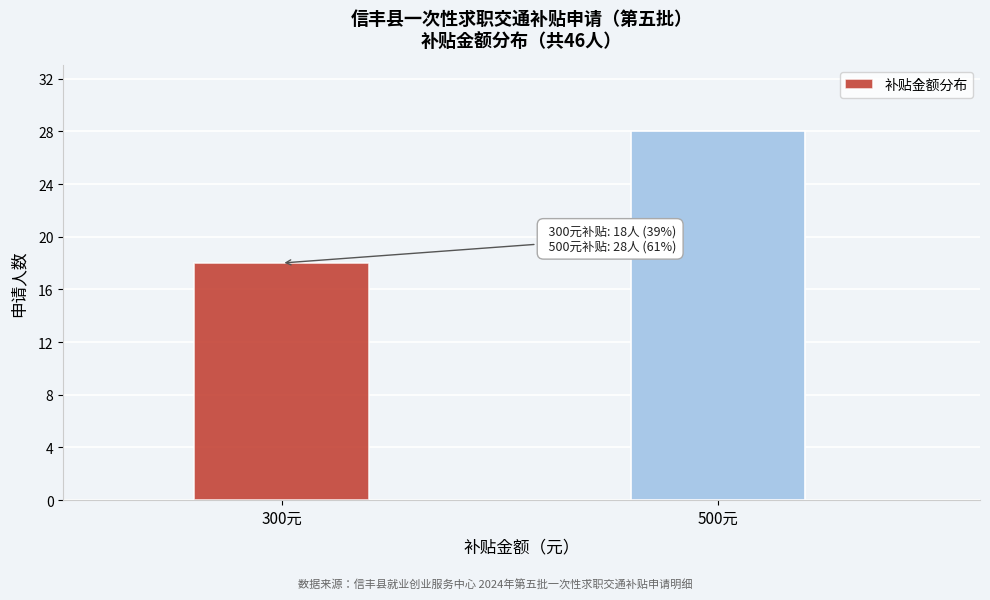

Reading left to right, extract all data points from this chart.

300元=18	500元=28